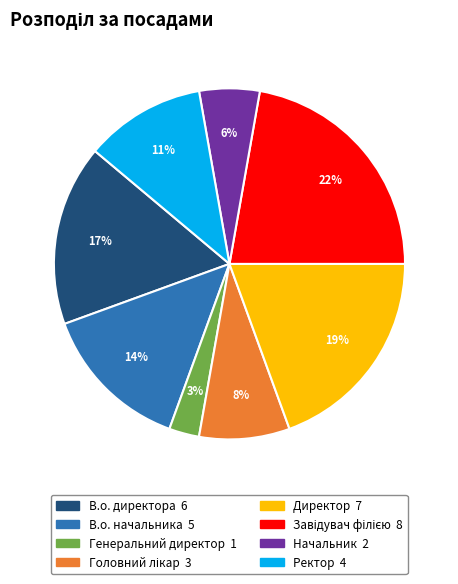

What percentage is the Генеральний директор slice, to the nearest percent?

3%